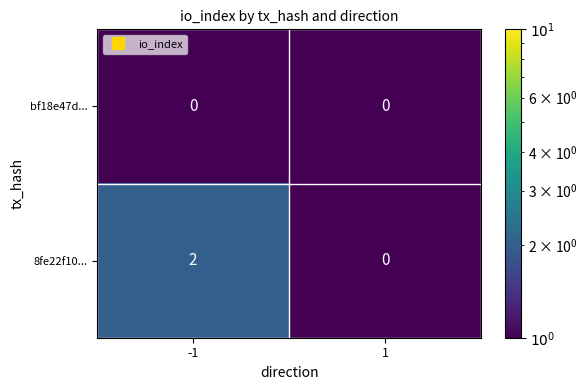

Is the value of bf18e47d... at 1 greater than the value of 8fe22f10... at -1?

No